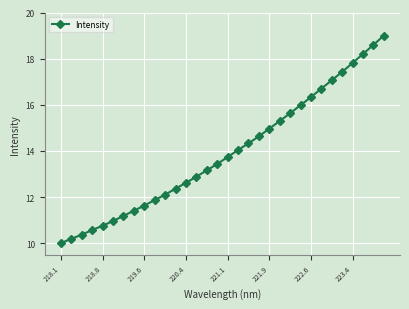

What is the greatest value displayed?

19.0